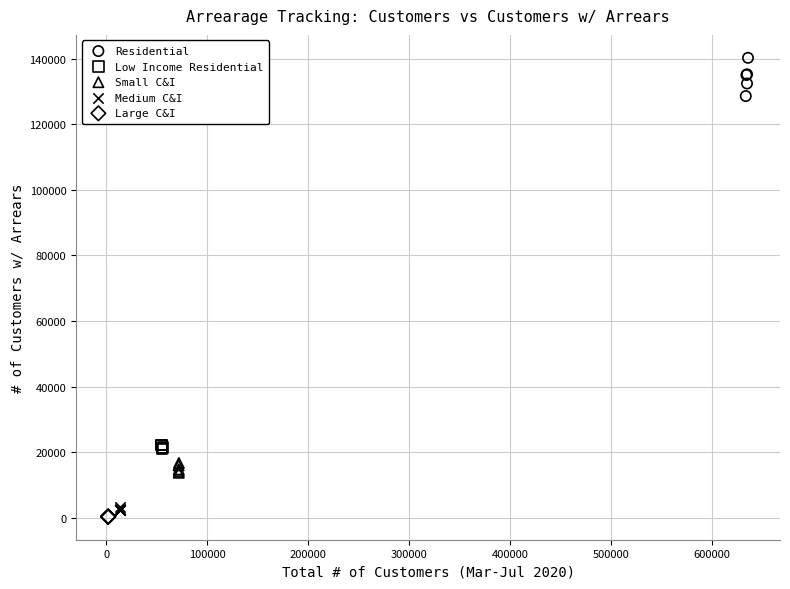

Which series contains the lowest Y value?

Large C&I